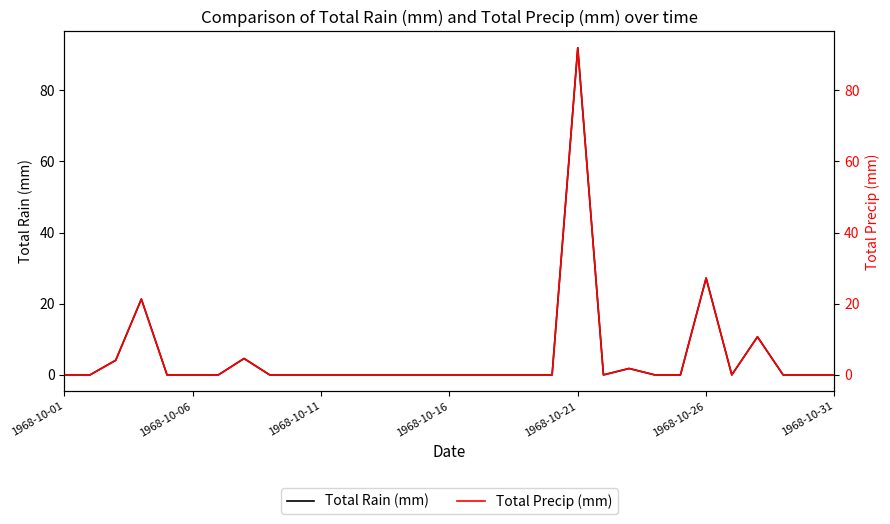

Reading right to left, list all the values displayed in this chart.

Total Rain (mm): 0.0	0.0	0.0	10.7	0.0	27.2	0.0	0.0	1.8	0.0	91.9	0.0	0.0	0.0	0.0	0.0	0.0	0.0	0.0	0.0	0.0	0.0	0.0	4.6	0.0	0.0	0.0	21.3	4.1	0.0	0.0
Total Precip (mm): 0.0	0.0	0.0	10.7	0.0	27.2	0.0	0.0	1.8	0.0	91.9	0.0	0.0	0.0	0.0	0.0	0.0	0.0	0.0	0.0	0.0	0.0	0.0	4.6	0.0	0.0	0.0	21.3	4.1	0.0	0.0